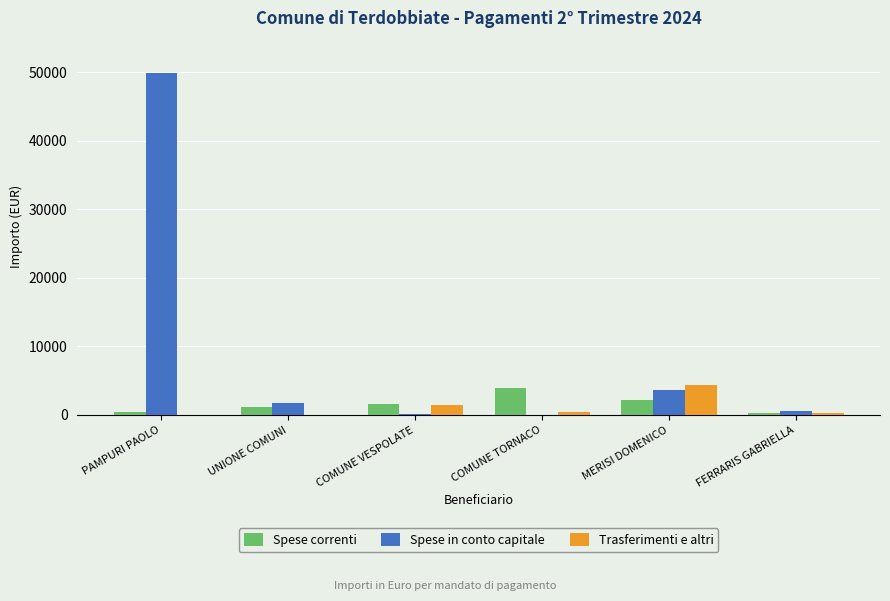

What is the sum of all Trasferimenti e altri values?

6742.0